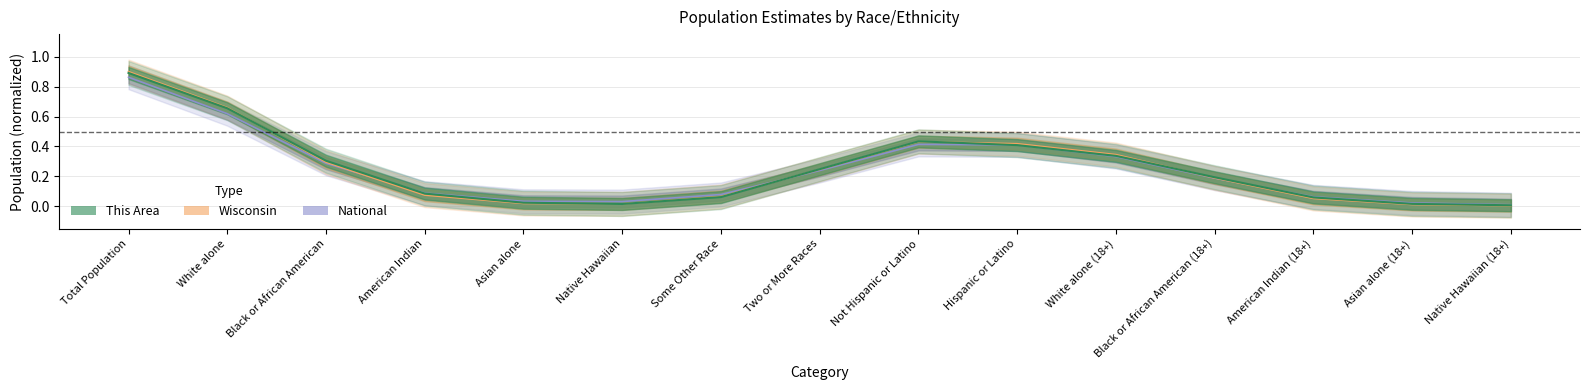

What is the difference between the This Area values at White alone and American Indian?

0.6